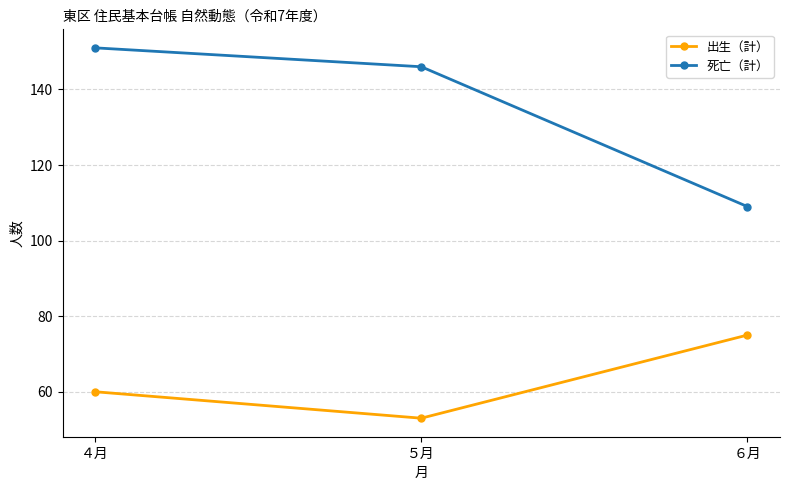

How many data points does each series have?

3